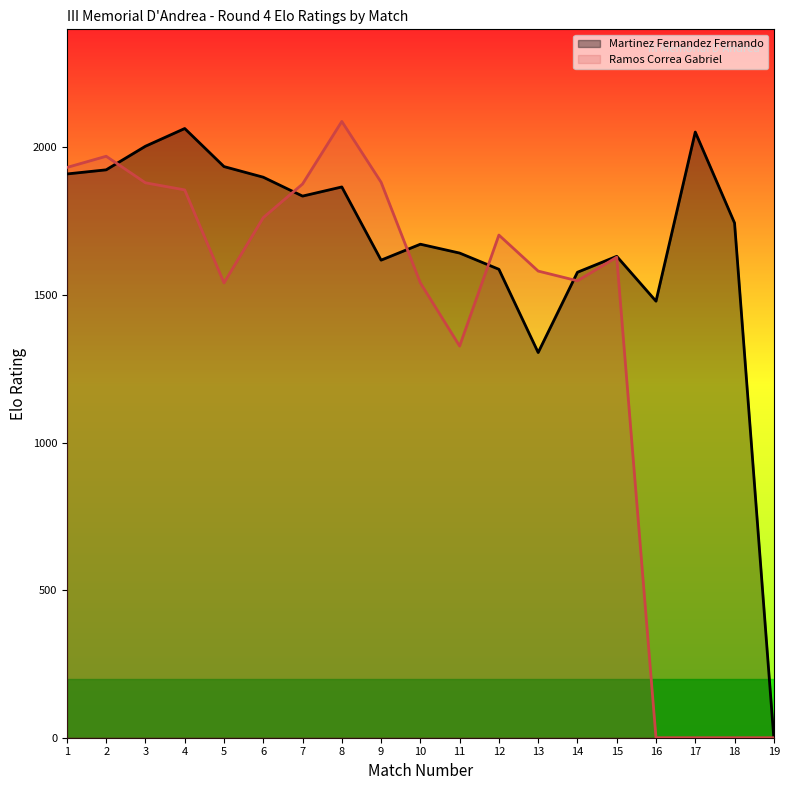

In Martinez Fernandez Fernando, how many points are higher than both neighbors (excluding endpoints)?

5